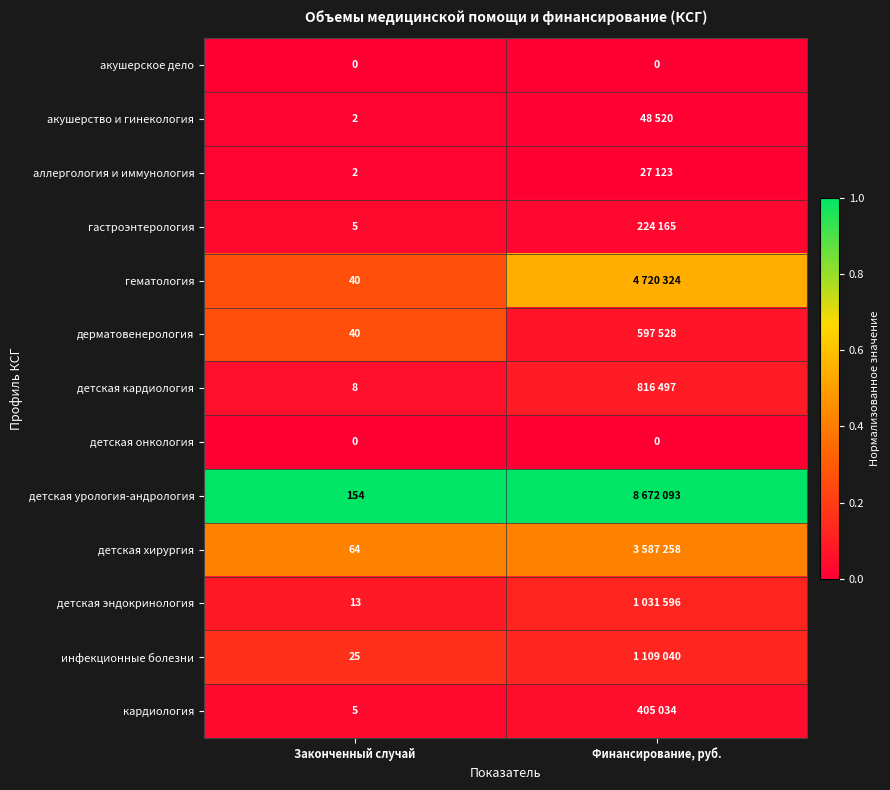

Which series has the largest total across all categories?

детская урология-андрология